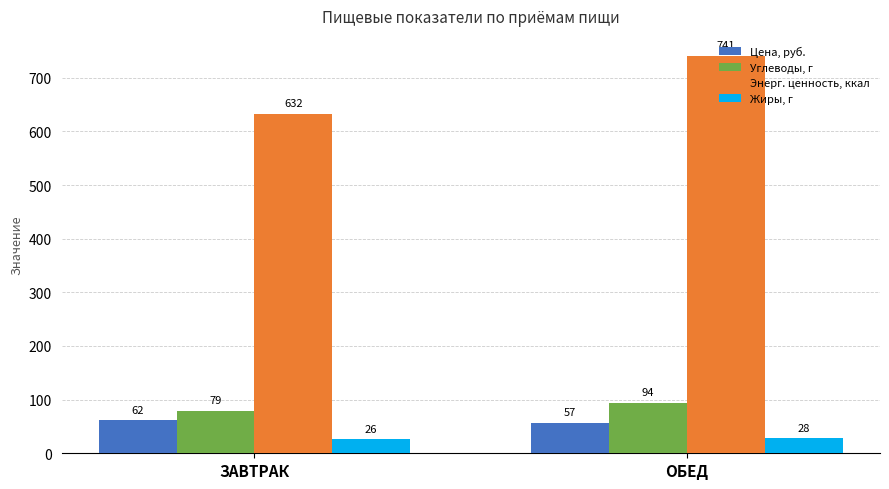

How many distinct data groups are displayed?

4